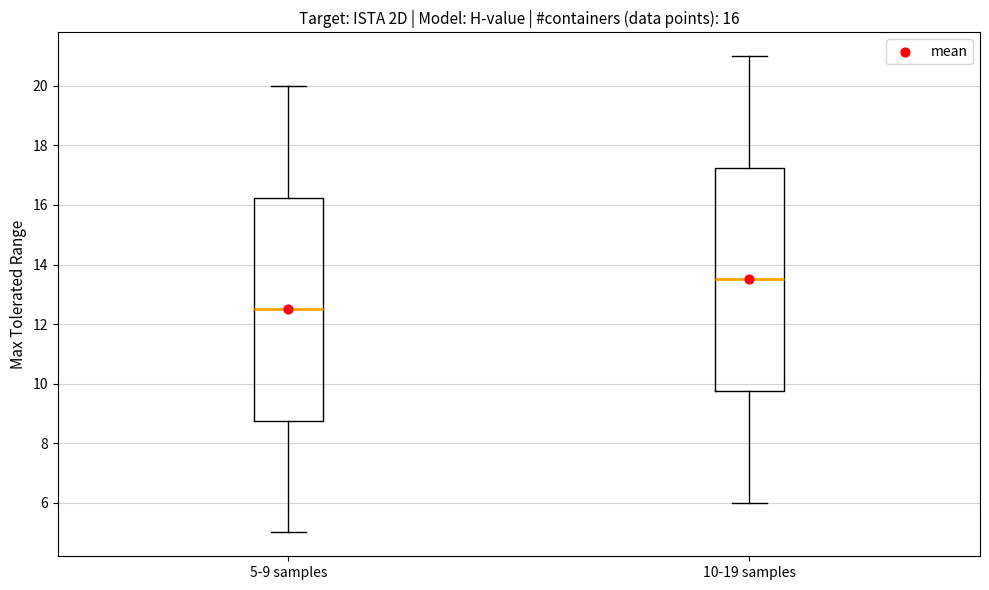

Which box's median line is the lowest?

5-9 samples